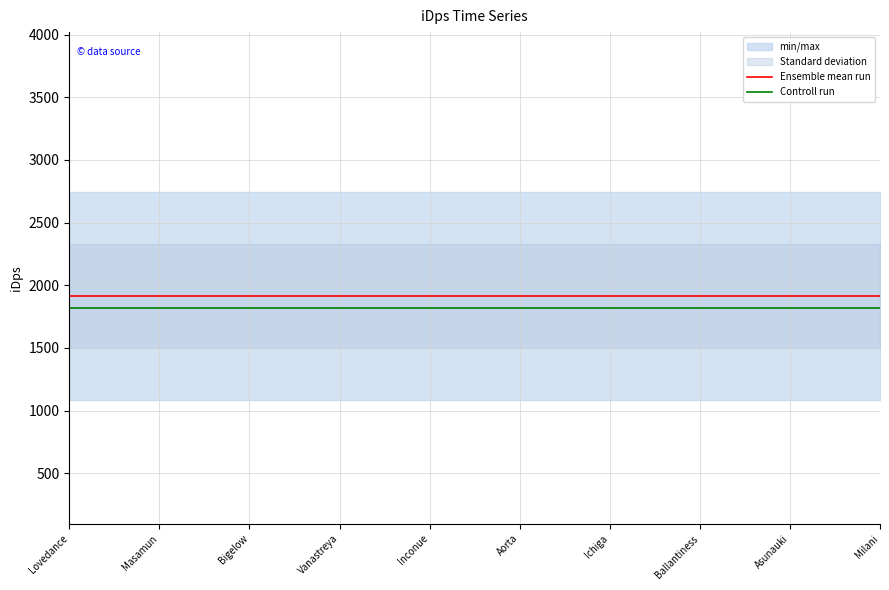

Where is Controll run nearest to the value 1820?

Lovedance